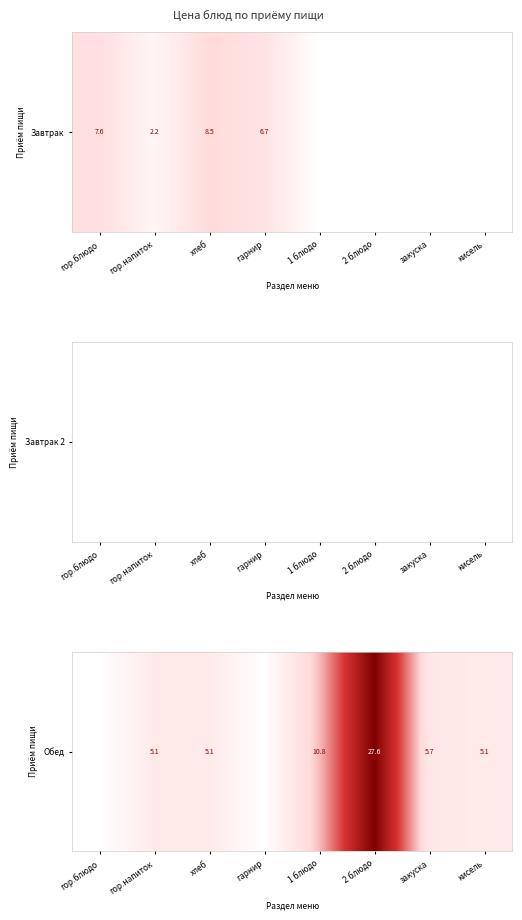

True or false: the data shows 0.0 at гор.блюдо.

True